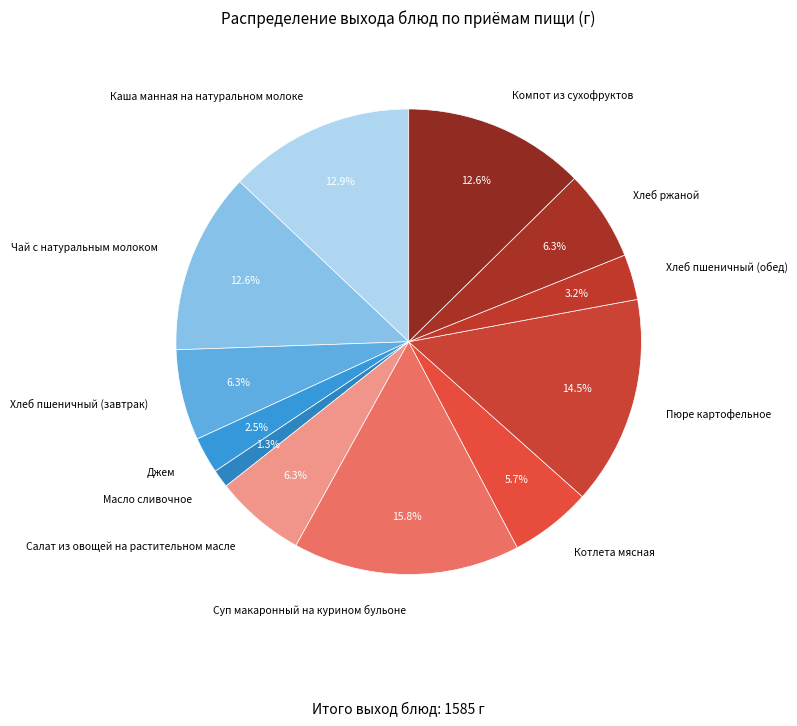

Is it true that Хлеб пшеничный (завтрак) is 1% of the pie?

False